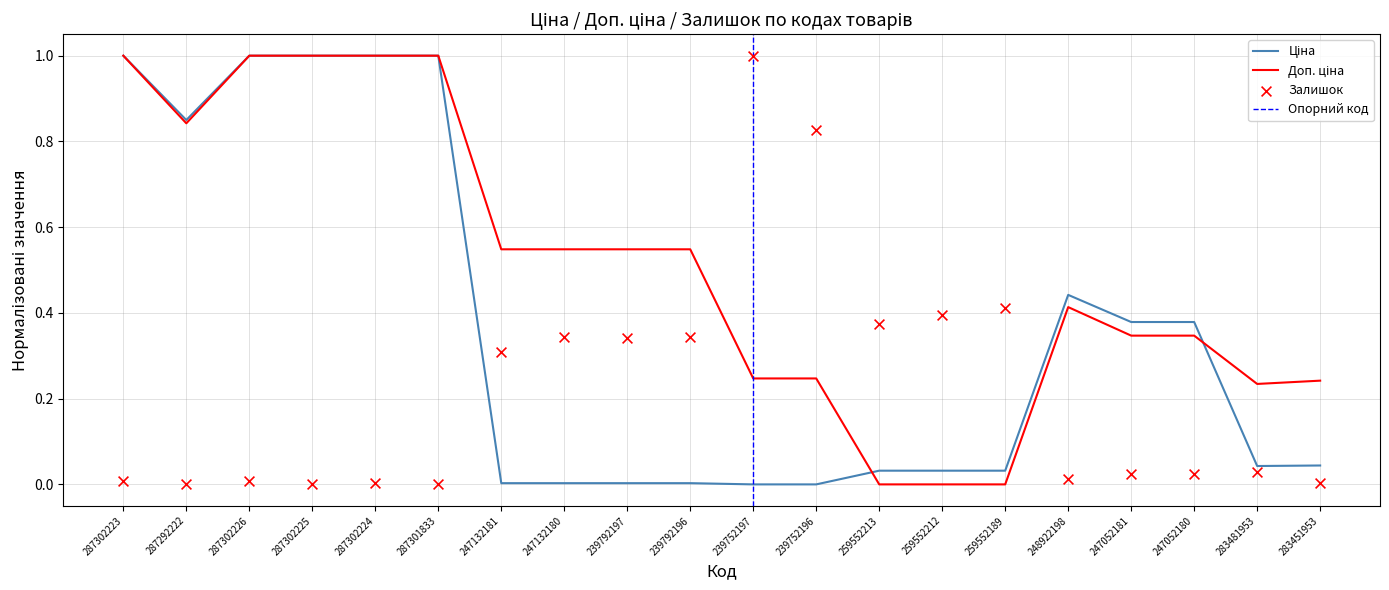

Which series has the largest Y range (max minus min)?

Ціна